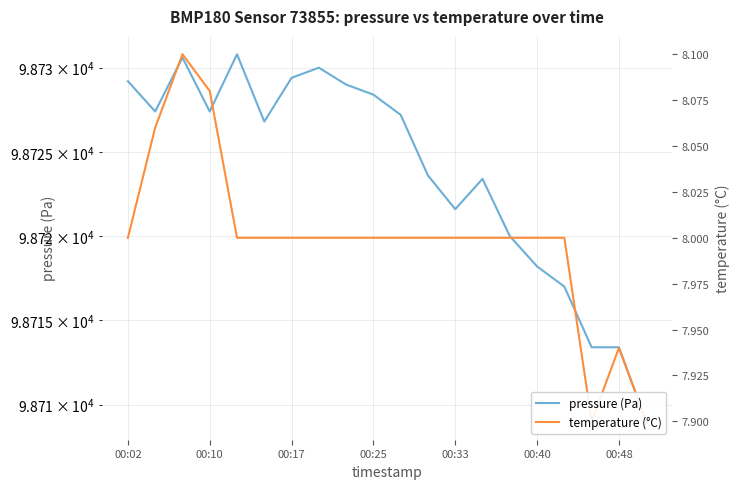

How many lines are shown in the chart?

2